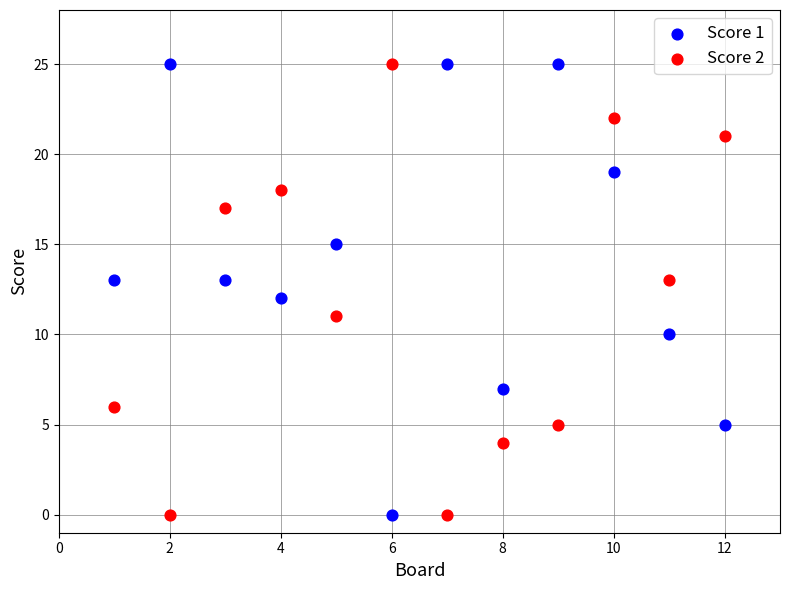

What is the X range (max minus min) for the scatter plot?

11